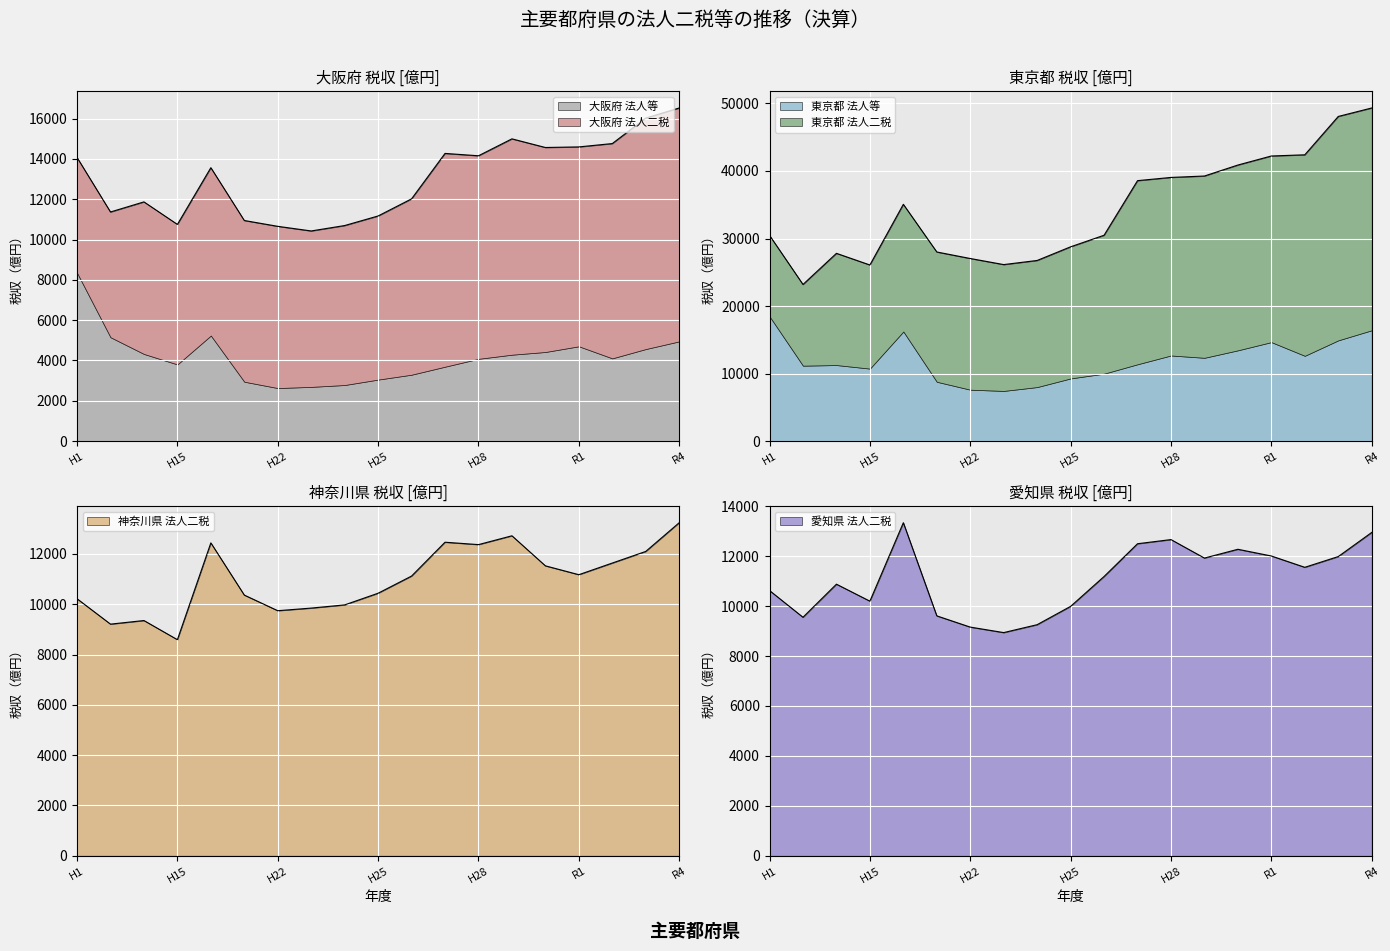

What position from the left is R3?

18